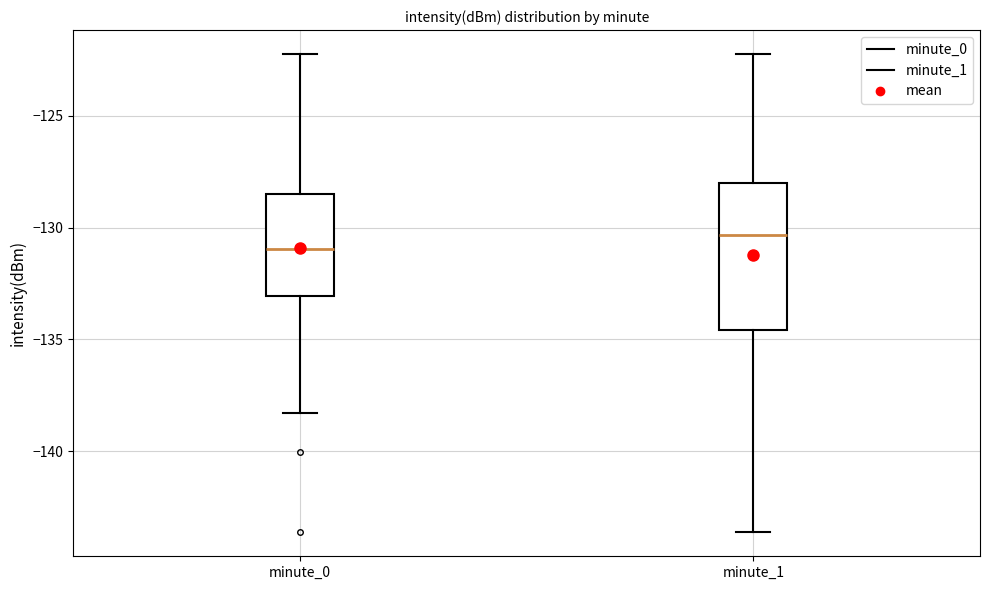

Where is the lower edge of the box for minute_1 on the y-axis? The values are not printed on the chart, so give them approximately, as read against the axis.

-134.5